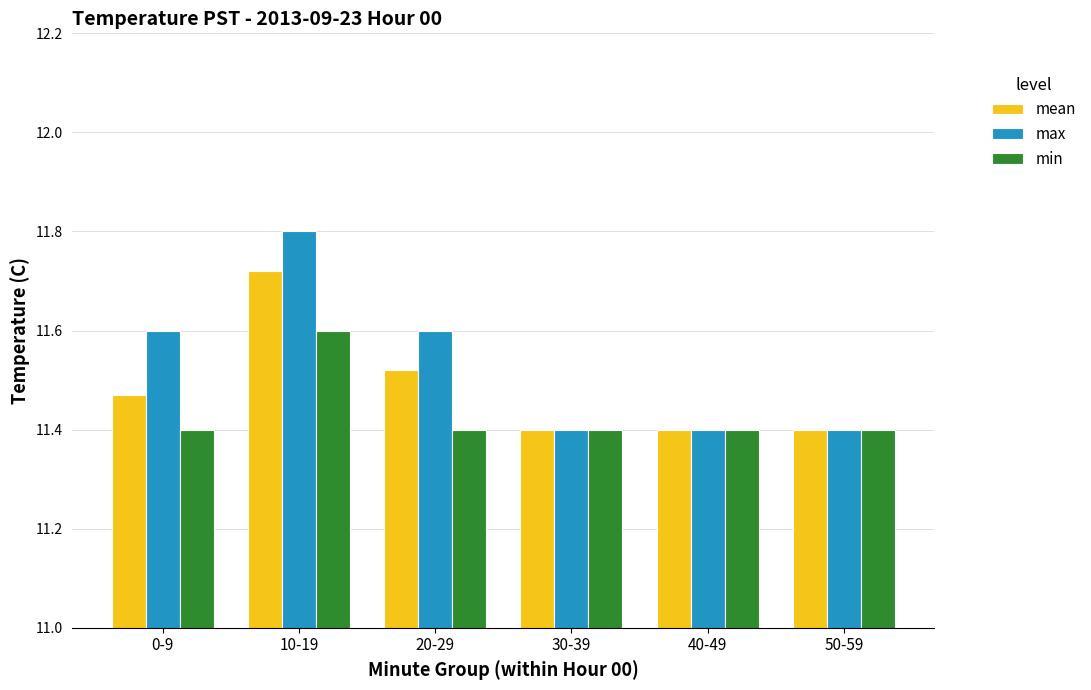

What is the label of the 3rd bar from the right?

30-39